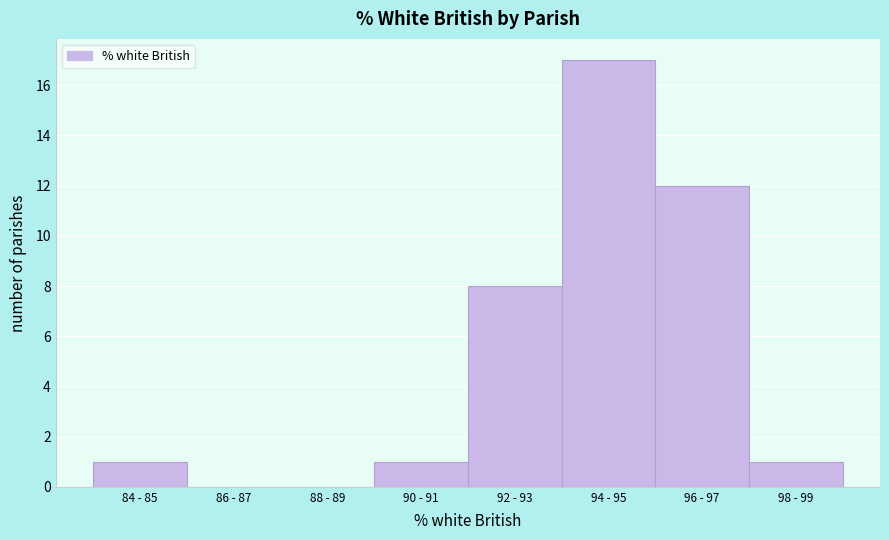

Reading left to right, extract all data points from this chart.

84 - 85=1	86 - 87=0	88 - 89=0	90 - 91=1	92 - 93=8	94 - 95=17	96 - 97=12	98 - 99=1